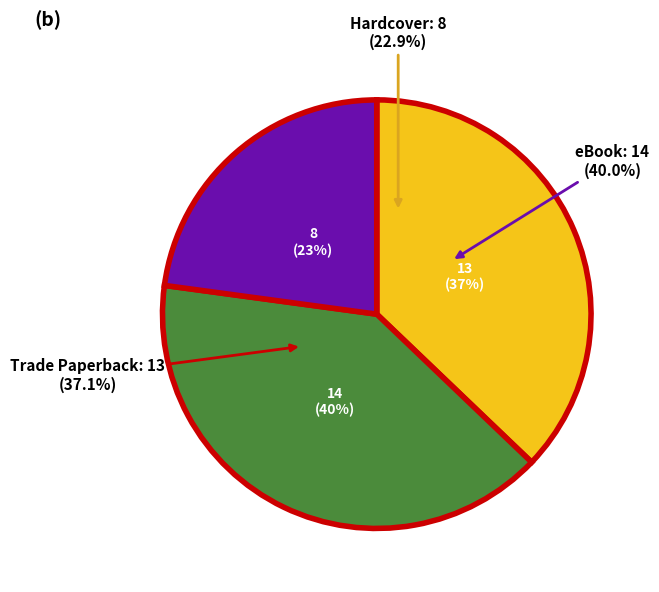

Does Trade Paperback represent more than half of the total?

No